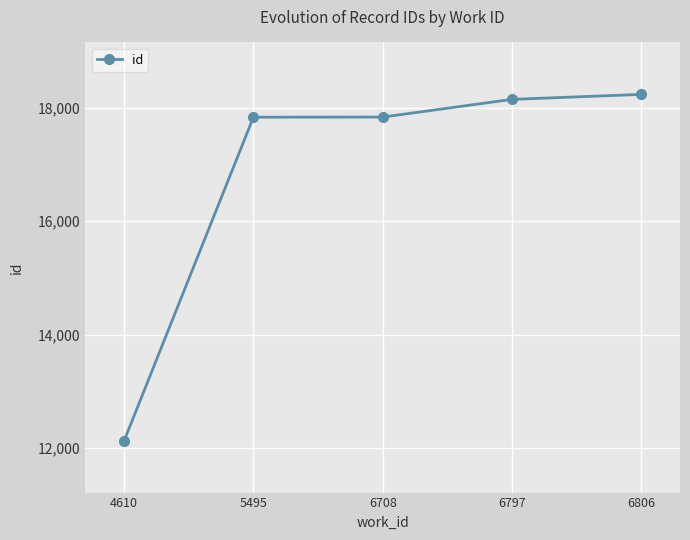

What is the difference between the maximum and minimum values?

6102